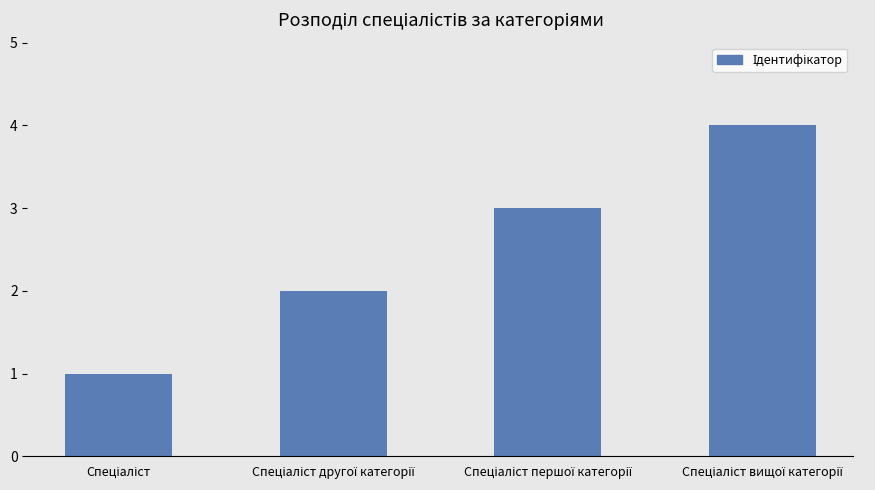

What is the greatest value displayed?

4